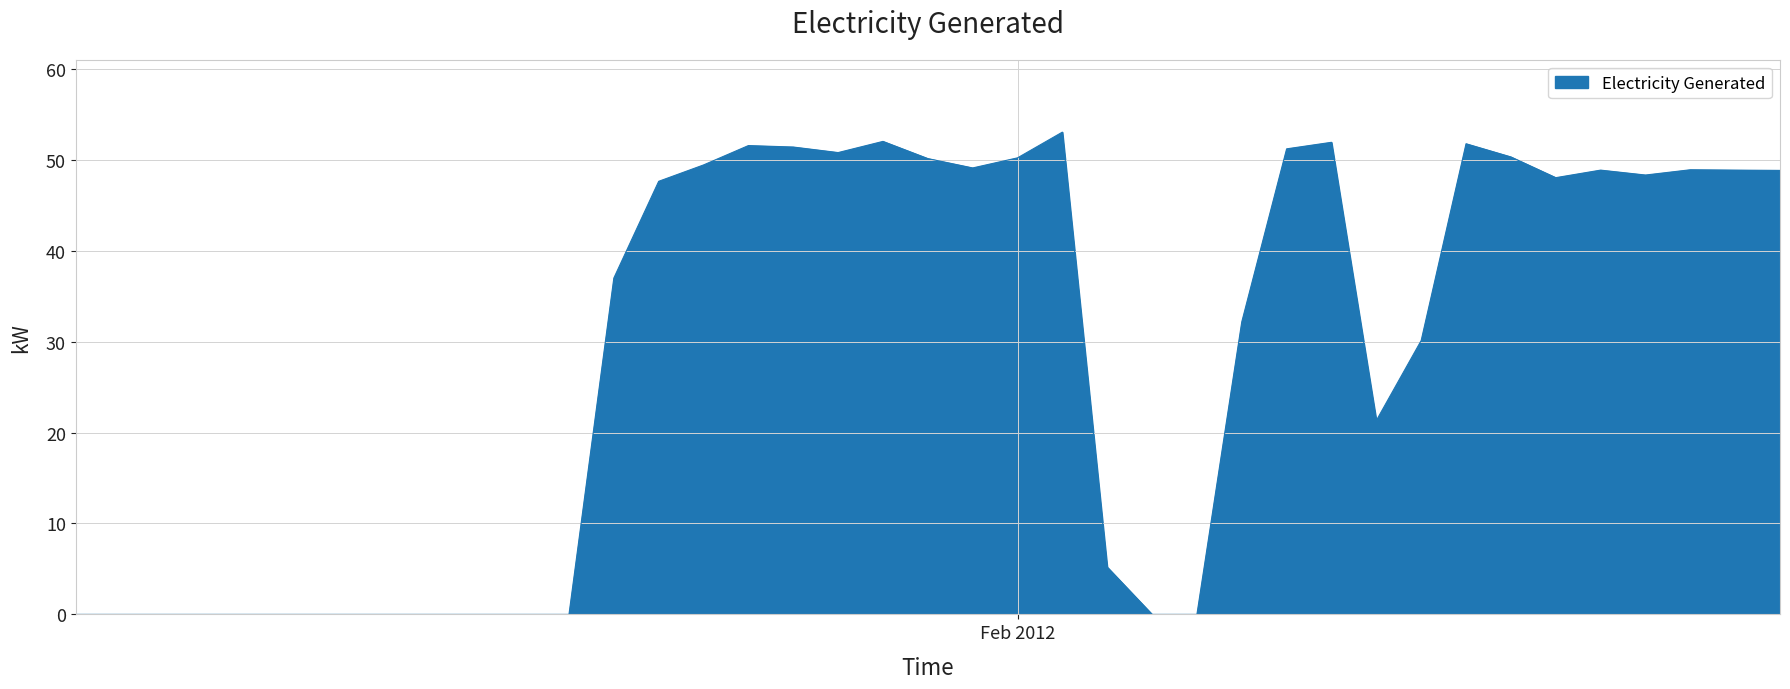

What is the greatest value displayed?

53.0